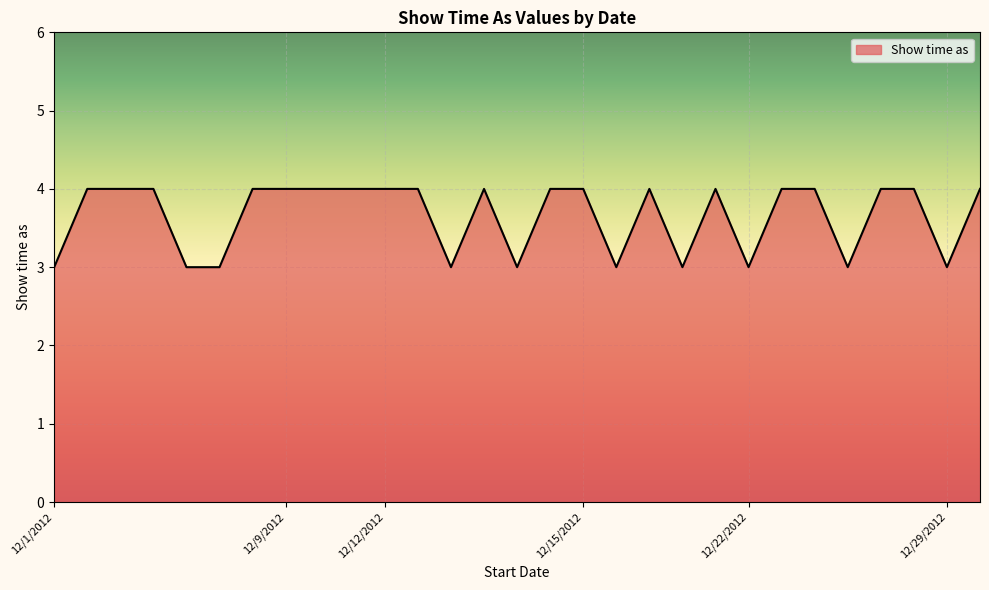

How many lines are shown in the chart?

1